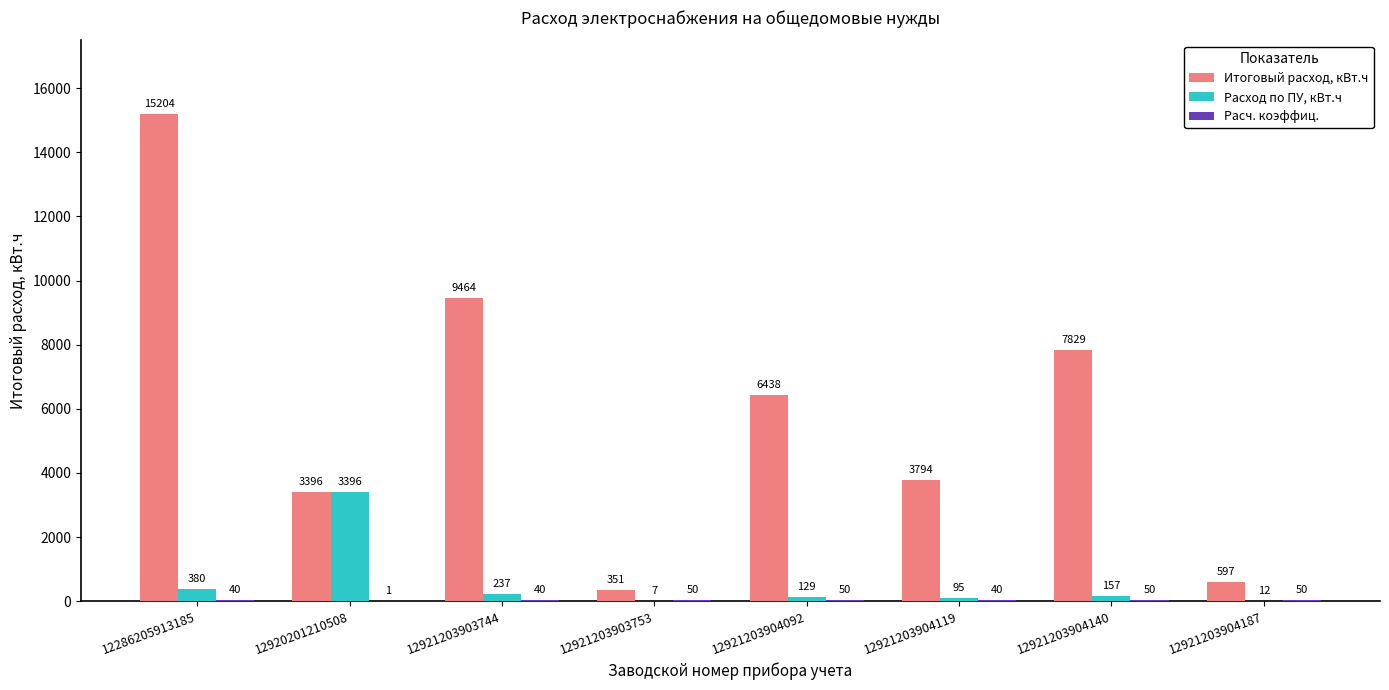

At which category is the sum across all series the highest?

12286205913185